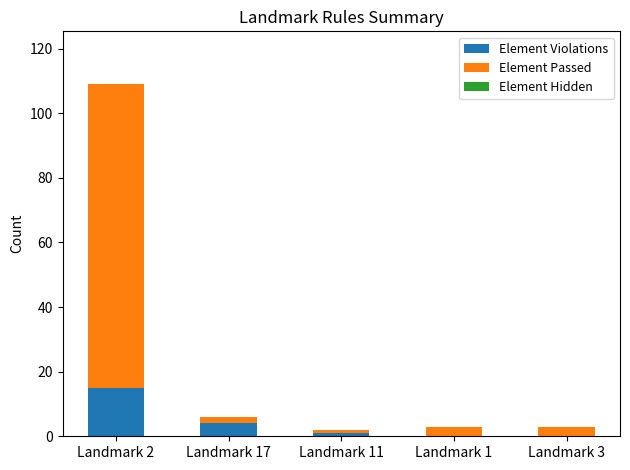

The Element Violations series shows 0 at Landmark 3. True or false?

True